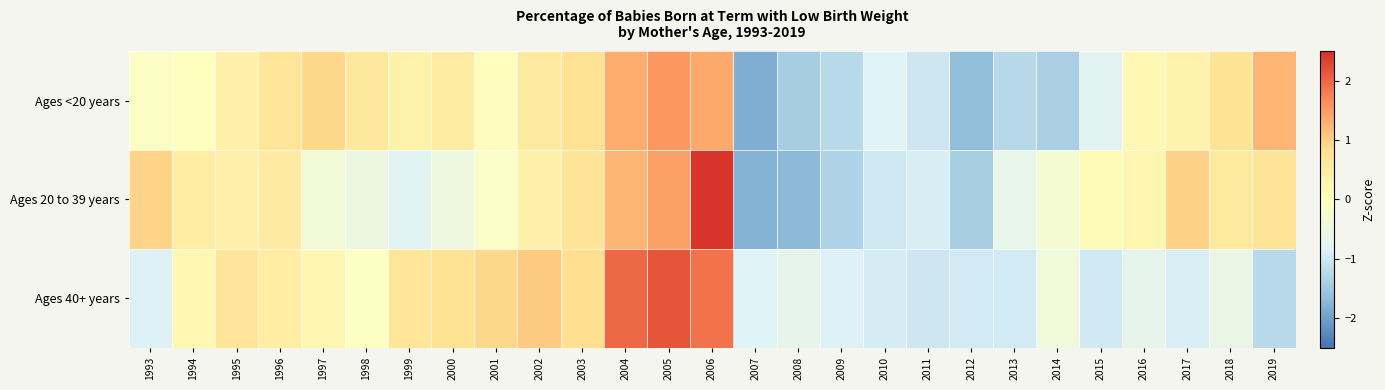

At how many categories does at least one series exceed 1?

5